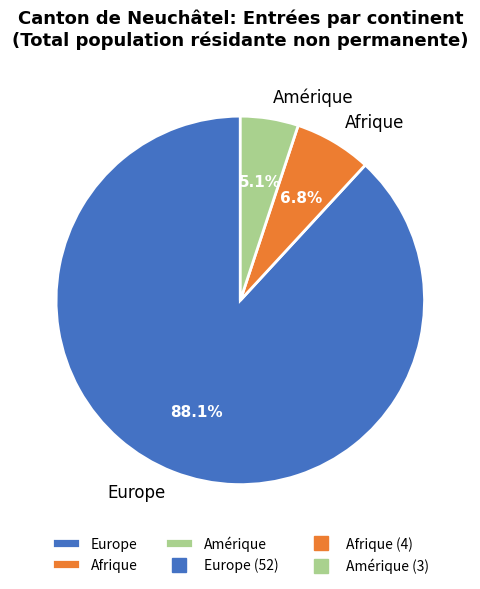

Which slice is the smallest?

Amérique